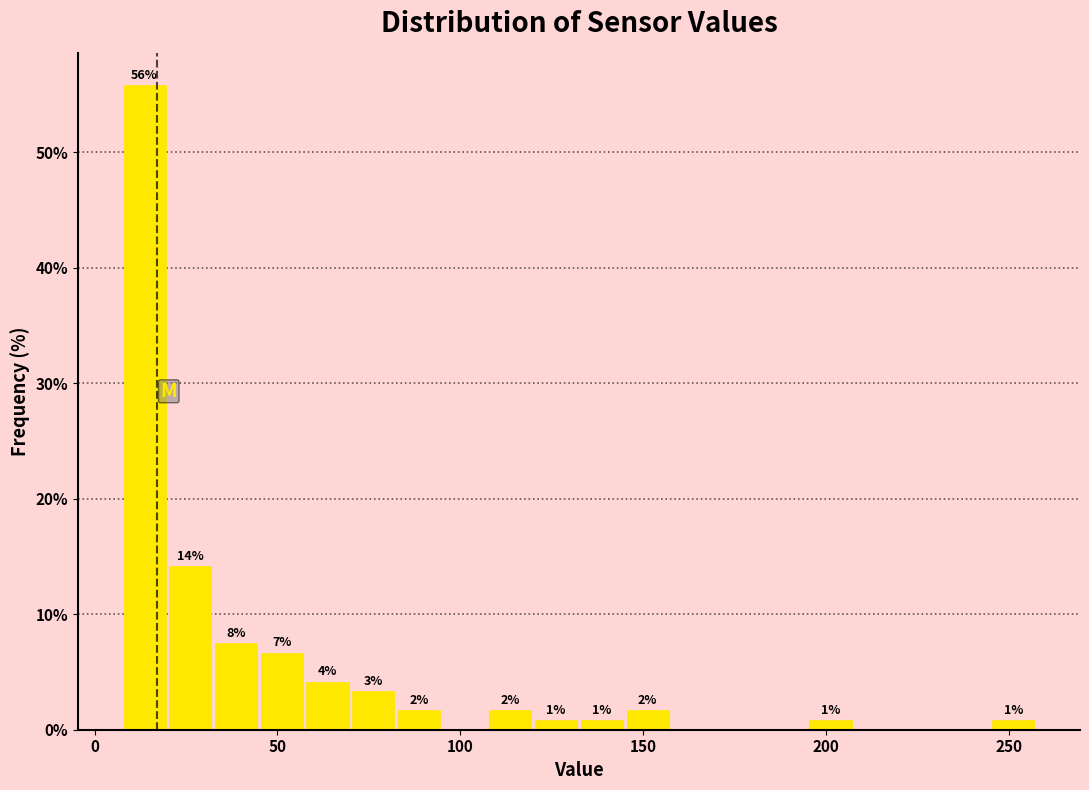

Read against the x-axis, roughly where is the centre of the tallest bar?

15